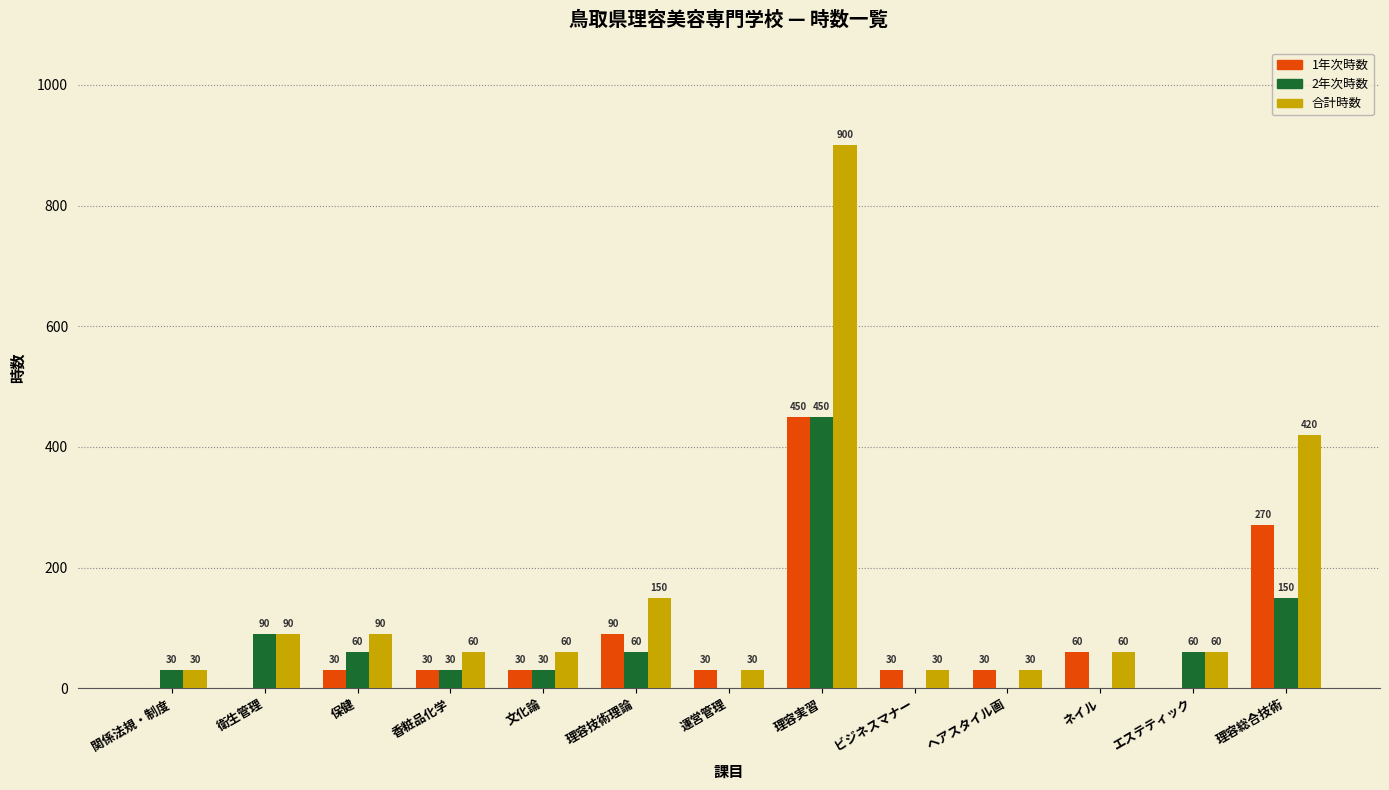

What is the sum of the 合計時数 values at ネイル and 香粧品化学?

120